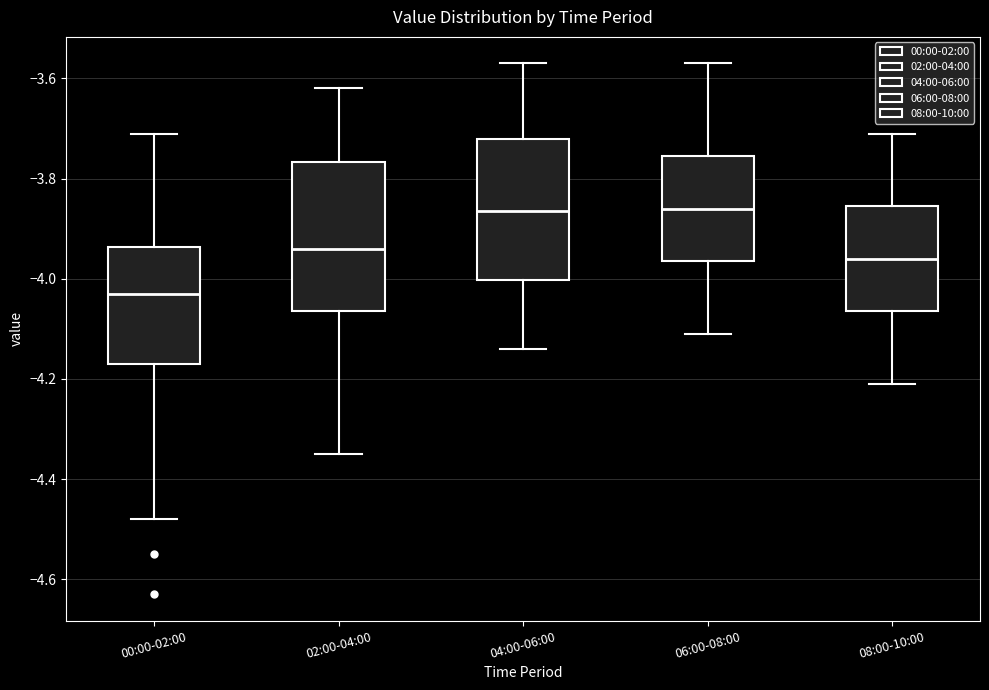

Reading left to right, transcribe this box plot: for each box, give where its median line is, the range the box spans, and where its two whiskers end, as read against the y-axis. The values are not printed on the chart, so give them approximately, as read against the axis.

00:00-02:00: median -4.02, box -4.16 to -3.94, whiskers -4.48 to -3.70
02:00-04:00: median -3.94, box -4.06 to -3.76, whiskers -4.34 to -3.62
04:00-06:00: median -3.86, box -4.00 to -3.72, whiskers -4.14 to -3.56
06:00-08:00: median -3.86, box -3.96 to -3.76, whiskers -4.10 to -3.56
08:00-10:00: median -3.96, box -4.06 to -3.86, whiskers -4.20 to -3.70